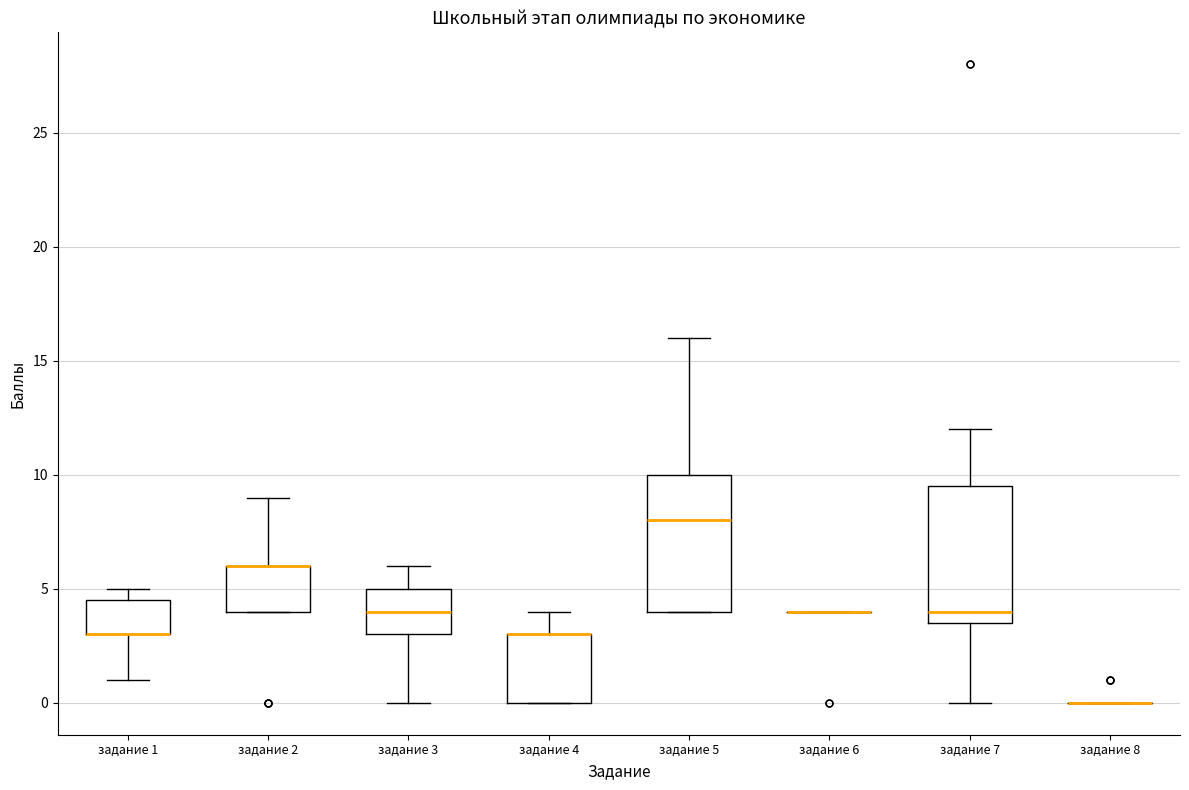

Reading left to right, transcribe this box plot: for each box, give where its median line is, the range the box spans, and where its two whiskers end, as read against the y-axis. The values are not printed on the chart, so give them approximately, as read against the axis.

задание 1: median 3.0 (drawn on the box's lower edge), box 3.0 to 4.5, whiskers 1.0 to 5.0
задание 2: median 6.0 (drawn on the box's upper edge), box 4.0 to 6.0, whiskers 4.0 to 9.0
задание 3: median 4.0, box 3.0 to 5.0, whiskers 0.0 to 6.0
задание 4: median 3.0 (drawn on the box's upper edge), box 0.0 to 3.0, whiskers 0.0 to 4.0
задание 5: median 8.0, box 4.0 to 10.0, whiskers 4.0 to 16.0
задание 6: box collapsed to a line at 4.0, whiskers 4.0 to 4.0
задание 7: median 4.0, box 3.5 to 9.5, whiskers 0.0 to 12.0
задание 8: box collapsed to a line at 0.0, whiskers 0.0 to 0.0